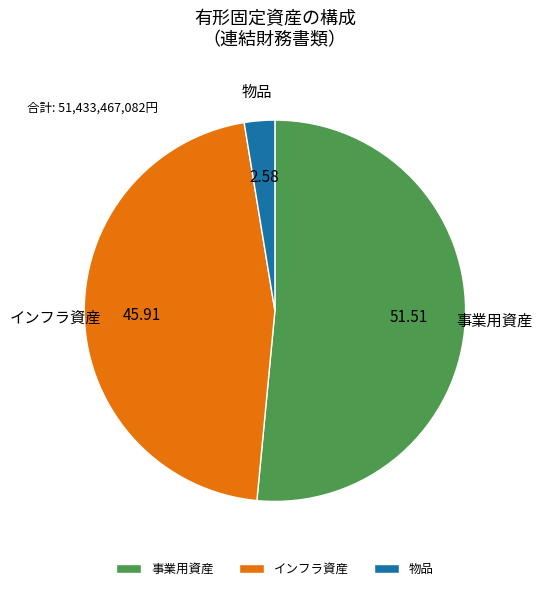

Count the number of slices in the pie.

3